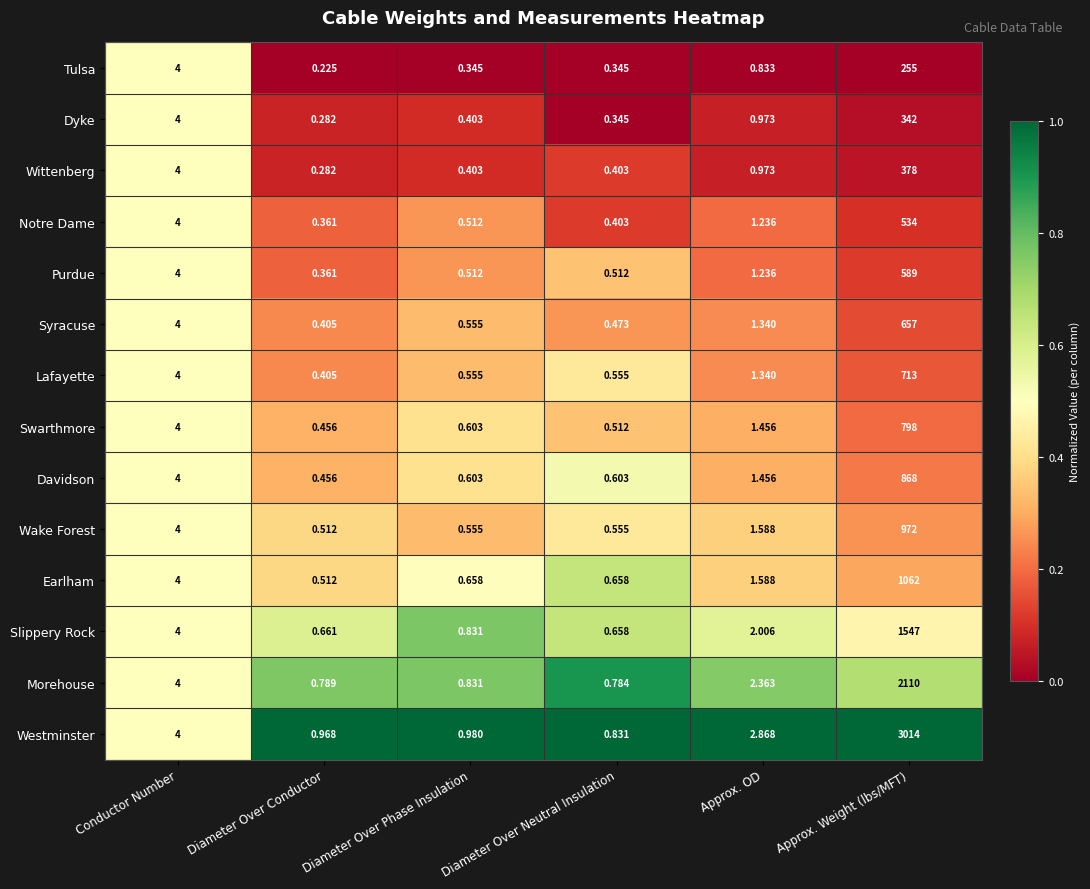

What is the total value across all series at Diameter Over Phase Insulation?

8.3